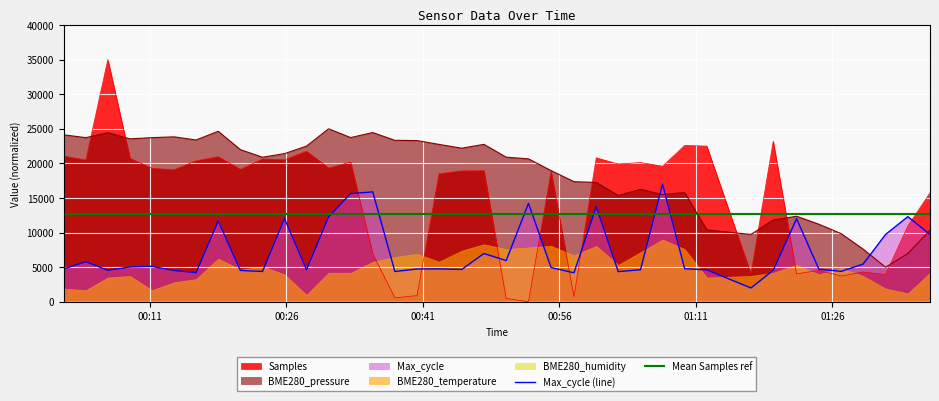

Which has a higher value, 2023/05/07 00:23:22 or 2023/05/07 00:01:31?

2023/05/07 00:01:31